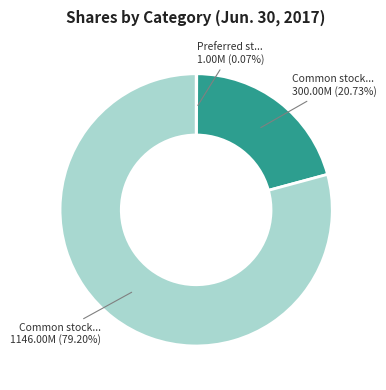

Does any single category account for the majority?

Yes